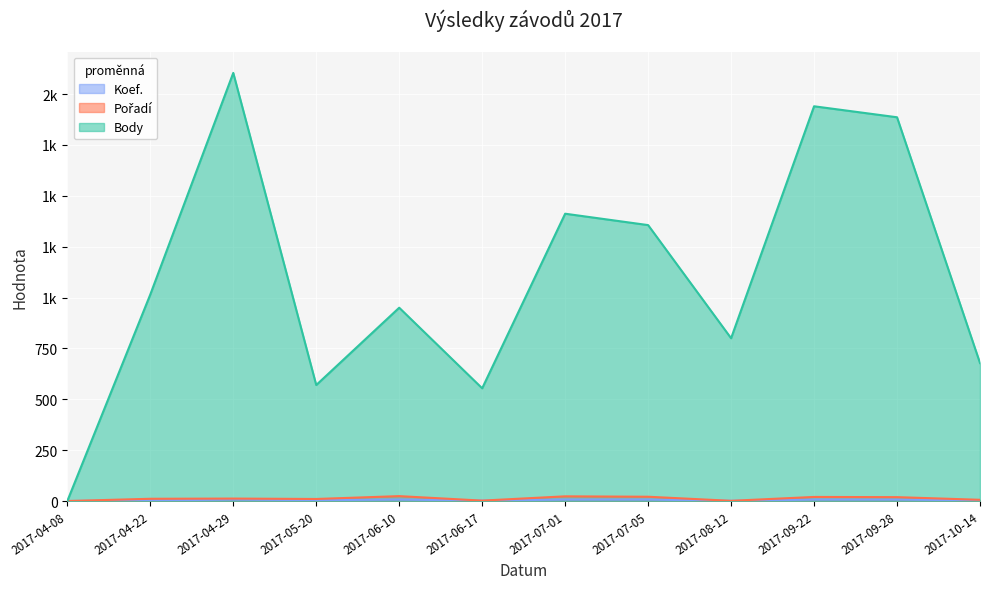

What is the label of the 2nd point from the right?

2017-09-28